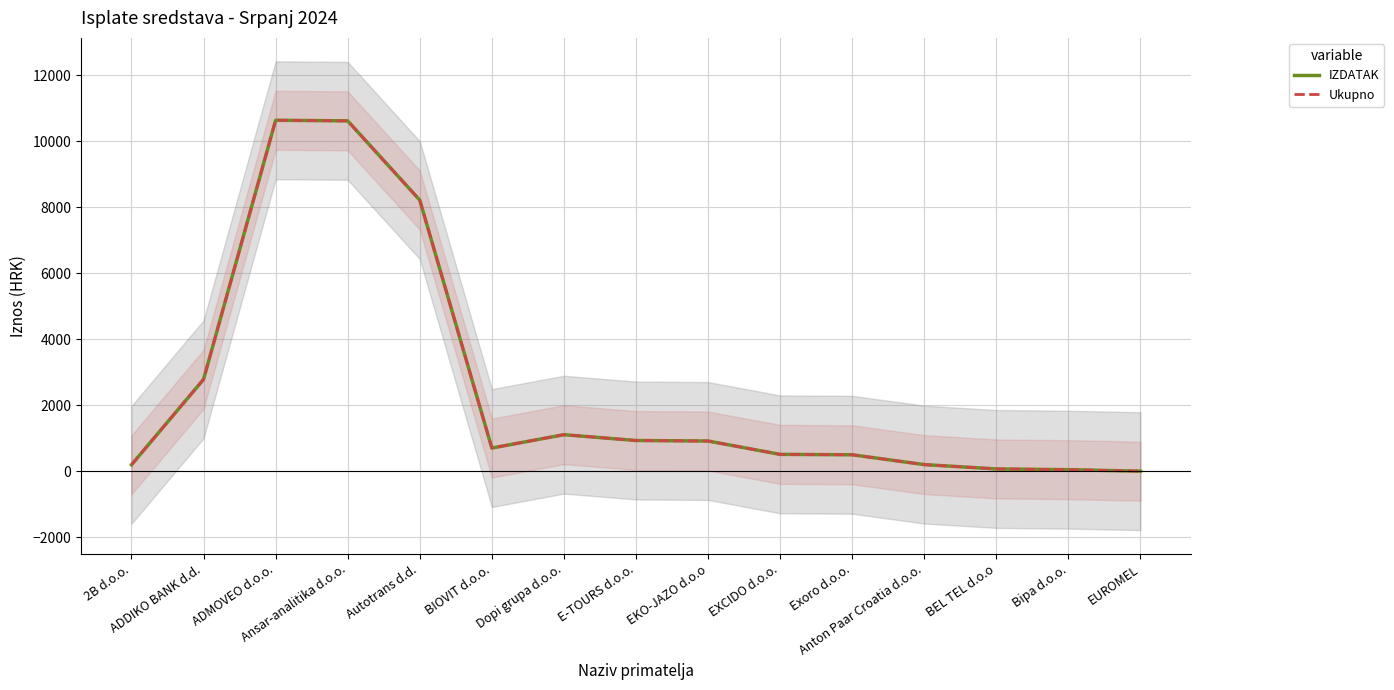

Reading left to right, transcribe all the data shown in this chart.

IZDATAK: 2B d.o.o.=200.2	ADDIKO BANK d.d.=2790.4	ADMOVEO d.o.o.=10640.6	Ansar-analitika d.o.o.=10622.7	Autotrans d.d.=8221.9	BIOVIT d.o.o.=708.1	Dopi grupa d.o.o.=1113.2	E-TOURS d.o.o.=936.5	EKO-JAZO d.o.o=921.1	EXCIDO d.o.o.=516.7	Exoro d.o.o.=504.3	Anton Paar Croatia d.o.o.=206.1	BEL TEL d.o.o=75.0	Bipa d.o.o.=52.7	EUROMEL=7.6
Ukupno: 2B d.o.o.=200.2	ADDIKO BANK d.d.=2790.4	ADMOVEO d.o.o.=10640.6	Ansar-analitika d.o.o.=10622.7	Autotrans d.d.=8221.9	BIOVIT d.o.o.=708.1	Dopi grupa d.o.o.=1113.2	E-TOURS d.o.o.=936.5	EKO-JAZO d.o.o=921.1	EXCIDO d.o.o.=516.7	Exoro d.o.o.=504.3	Anton Paar Croatia d.o.o.=206.1	BEL TEL d.o.o=75.0	Bipa d.o.o.=52.7	EUROMEL=7.6